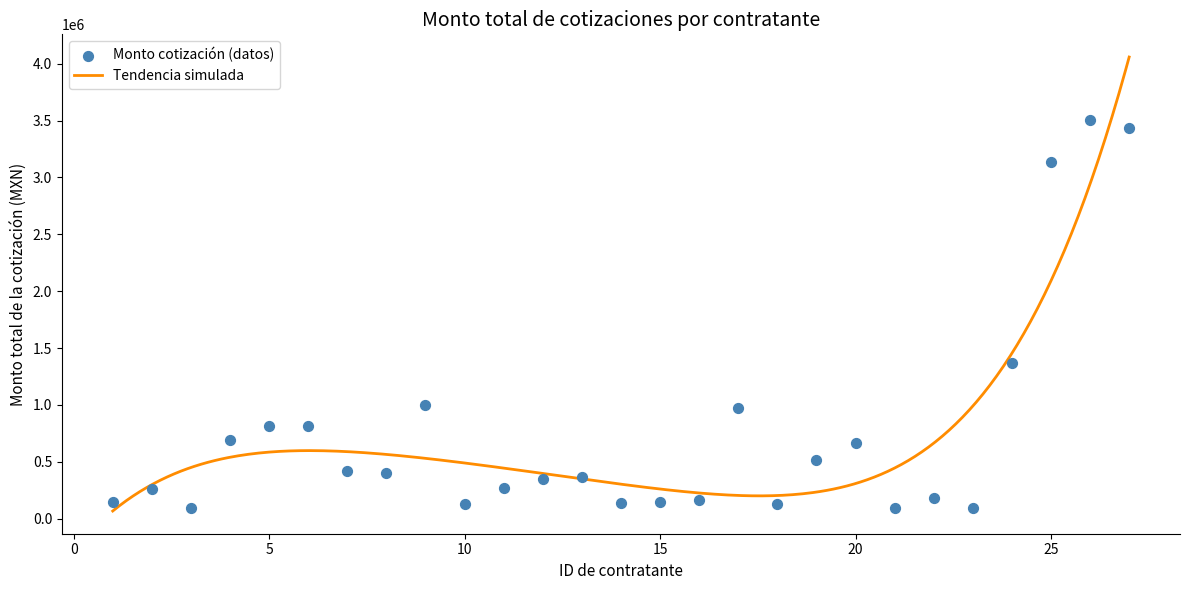

What is the ratio of the value at 23 to the value at 16?

0.6